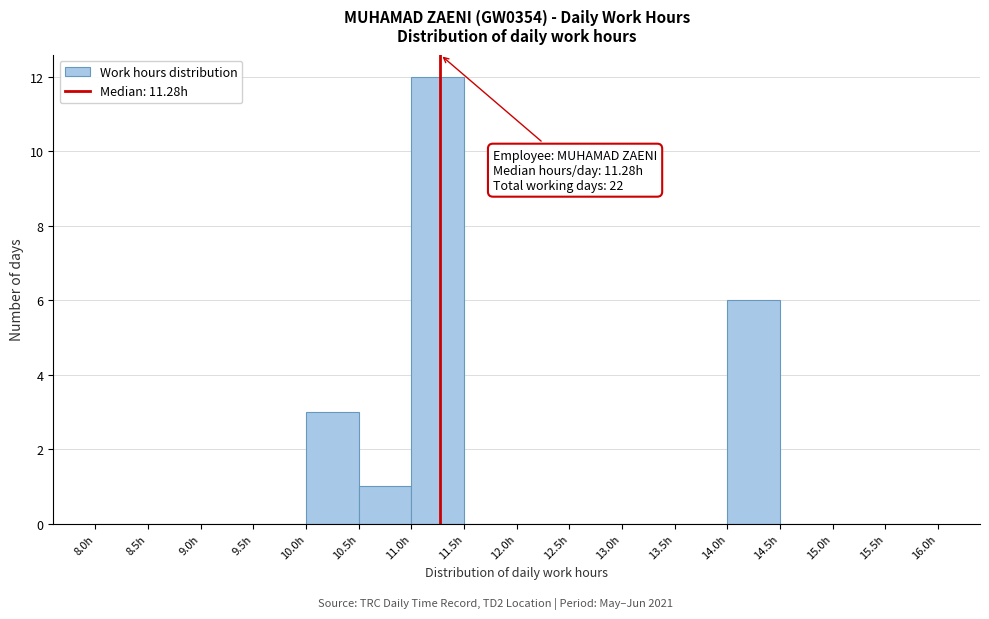

Which range on the x-axis has the tallest bar?

11.0 to 11.5